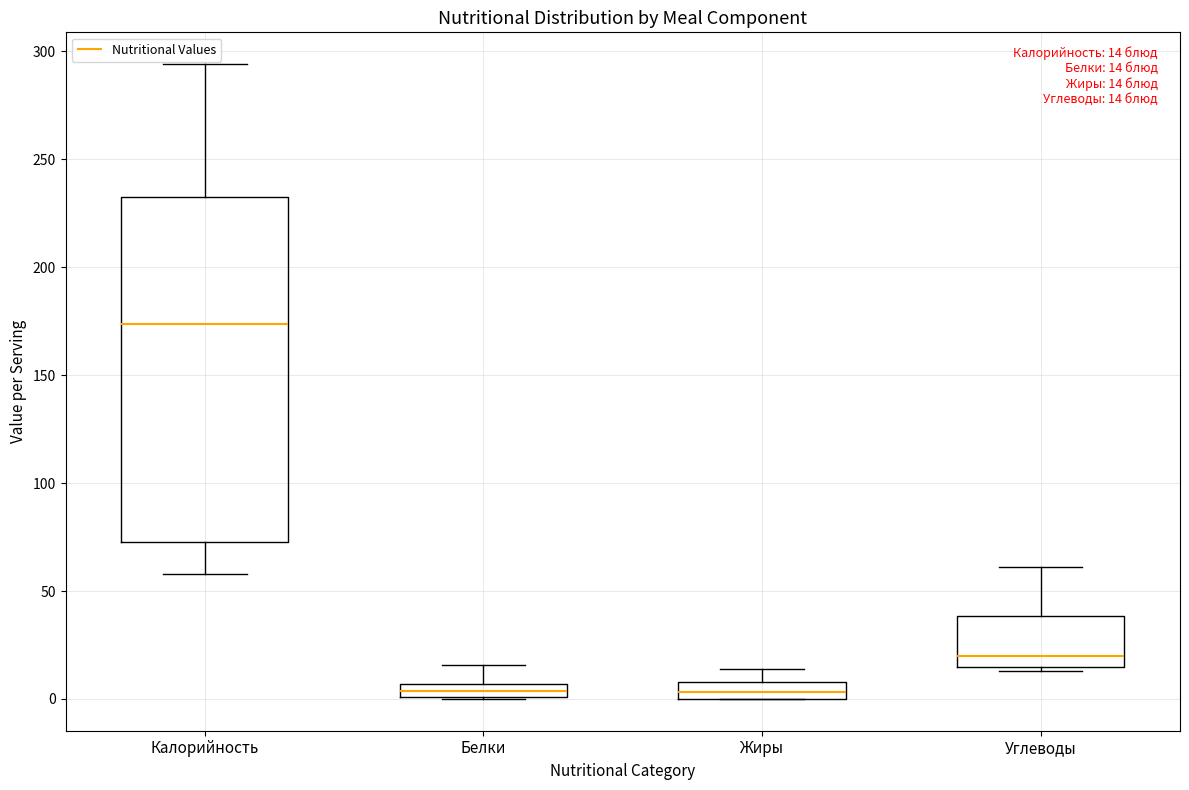

Which box has the highest median line?

Калорийность